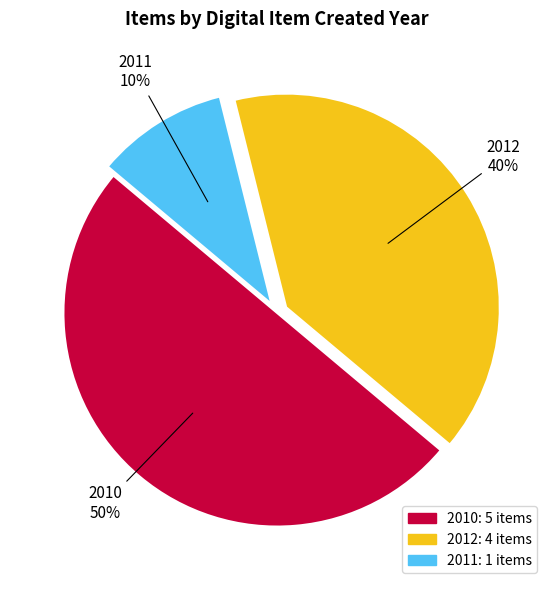

To the nearest percent, what is the difference between the largest and smallest slice percentages?

40%